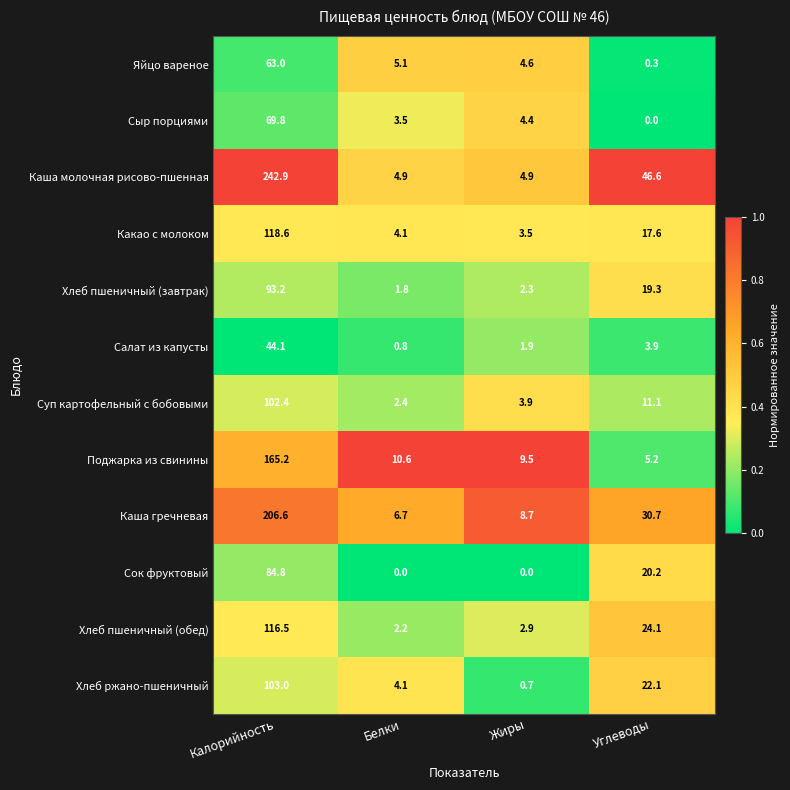

True or false: Салат из капусты has a value of 0.8 at Белки.

True